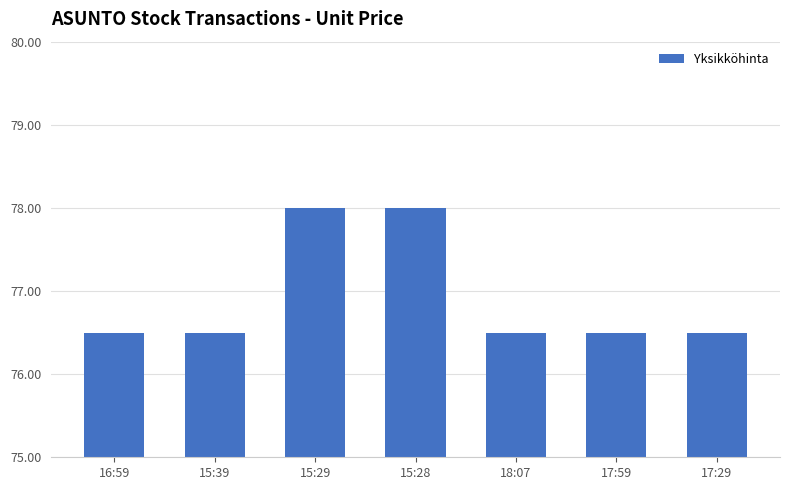

What position from the right is 16:59?

7